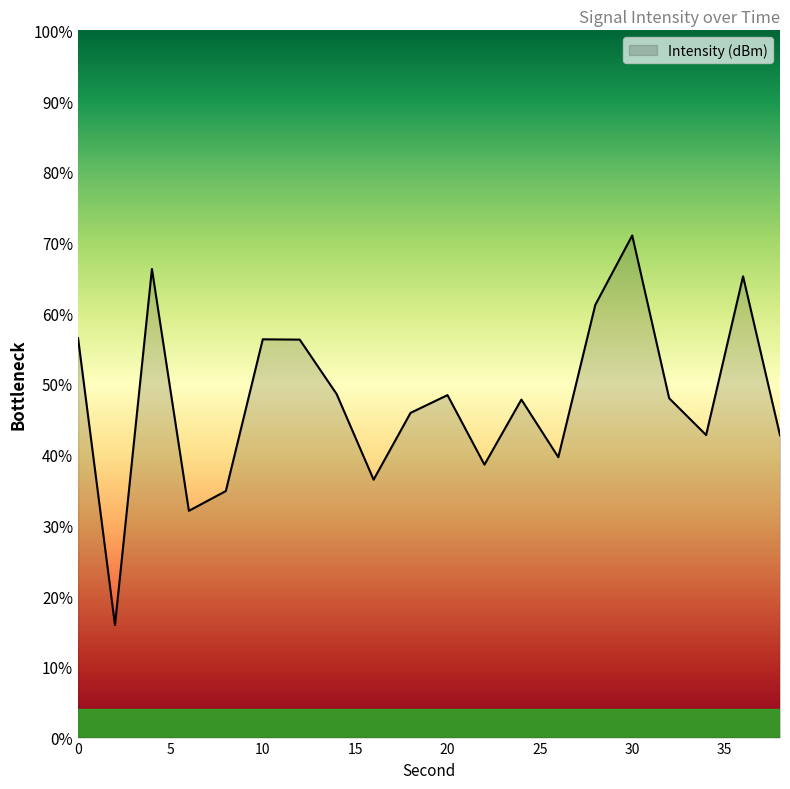

True or false: the data has more than 0 interior local peaks.

True